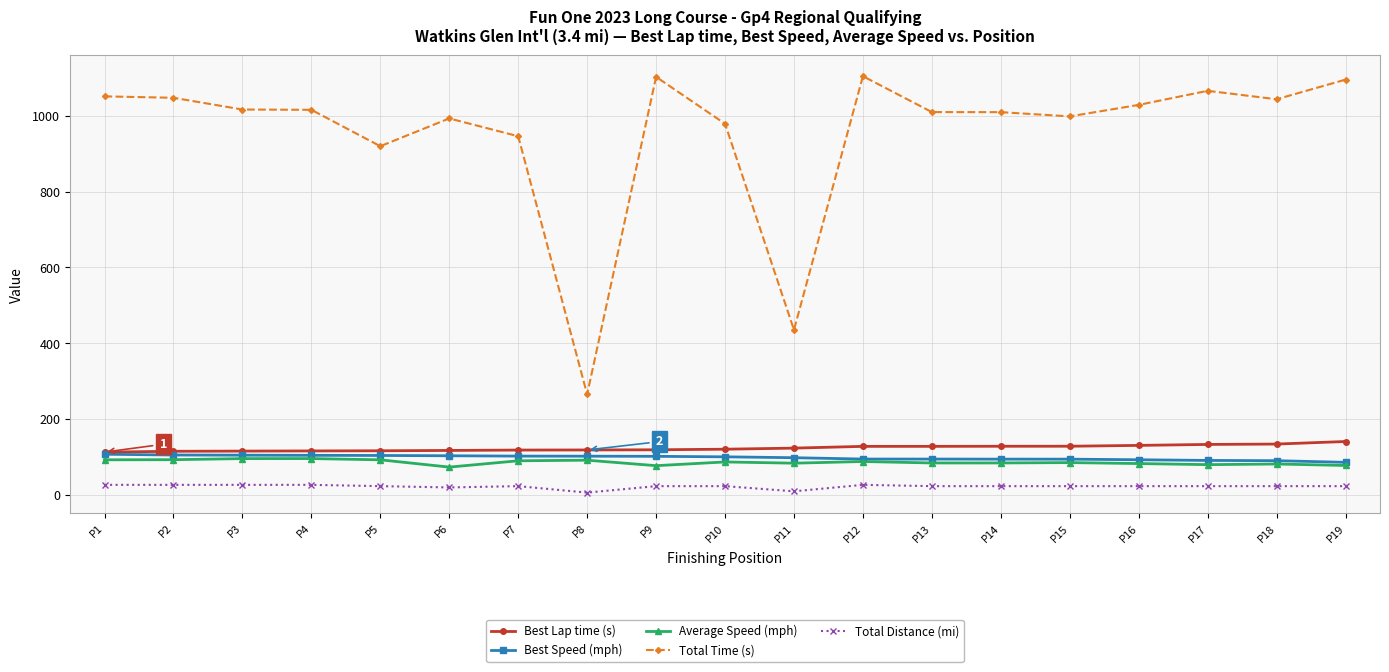

What is the difference between the second highest and minimum values in the Average Speed (mph) series?

22.4